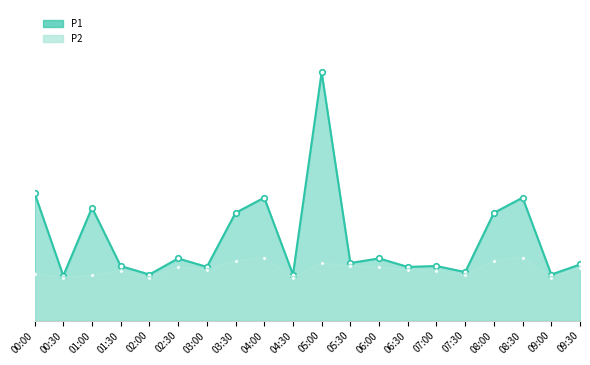

True or false: P1 and P2 cross at least once.

False